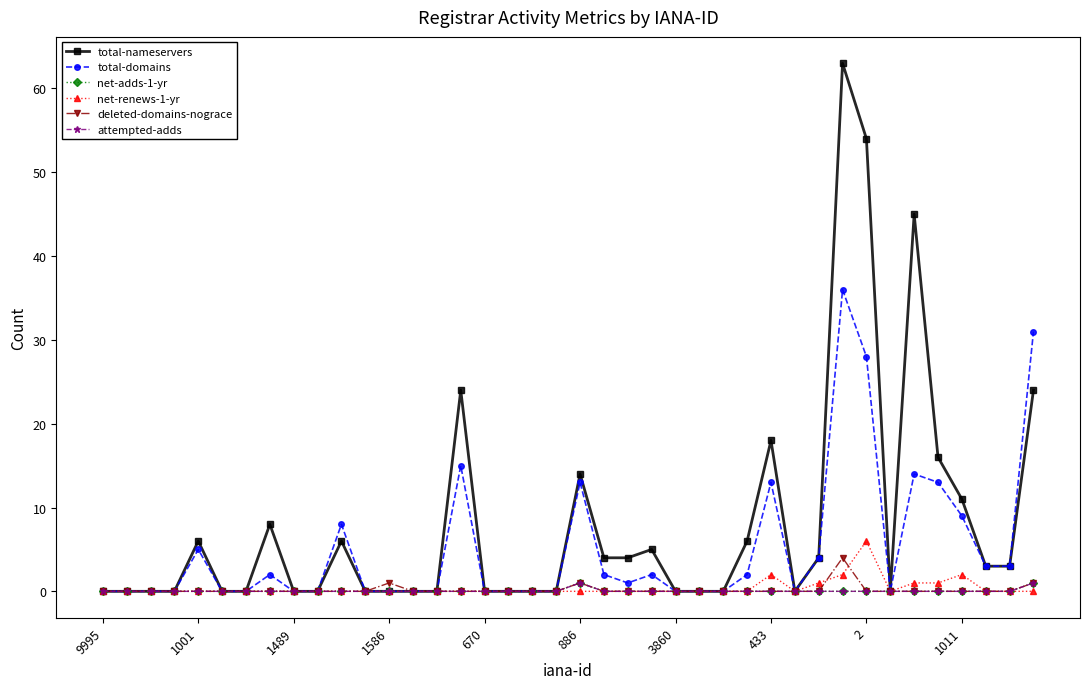

Is this an area chart (filled region under the line)?

No